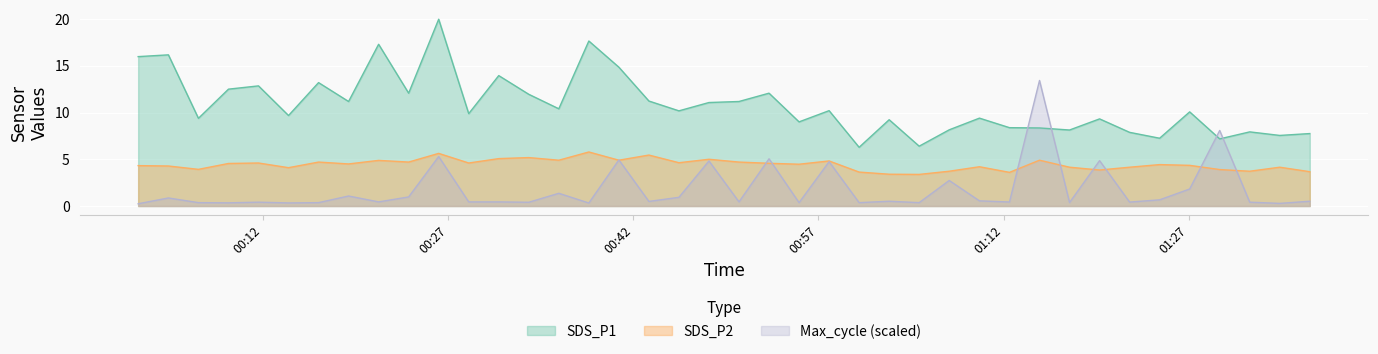

What is the label of the 28th point from the left?

2023/12/27 01:07:36